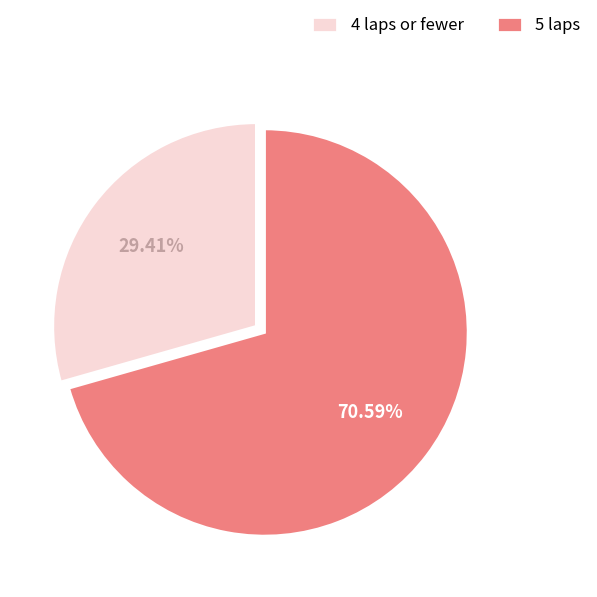

Is 5 laps the majority of the pie?

Yes